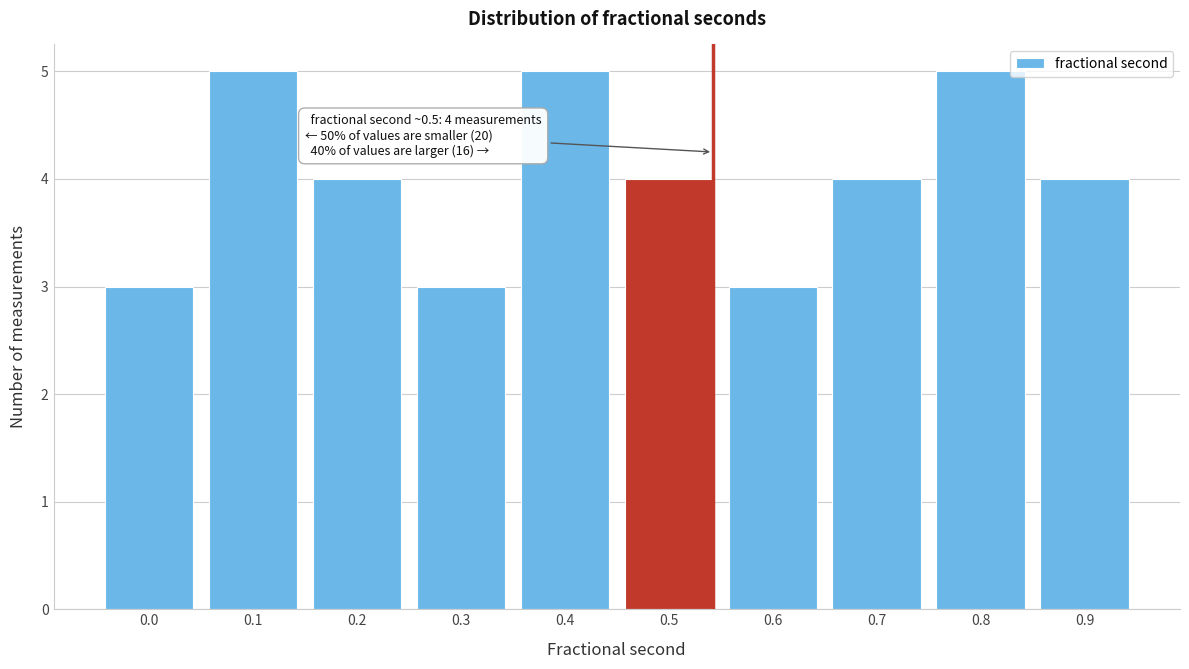

Reading right to left, what are all the values shown in this chart?

0.9=4	0.8=5	0.7=4	0.6=3	0.5=4	0.4=5	0.3=3	0.2=4	0.1=5	0.0=3